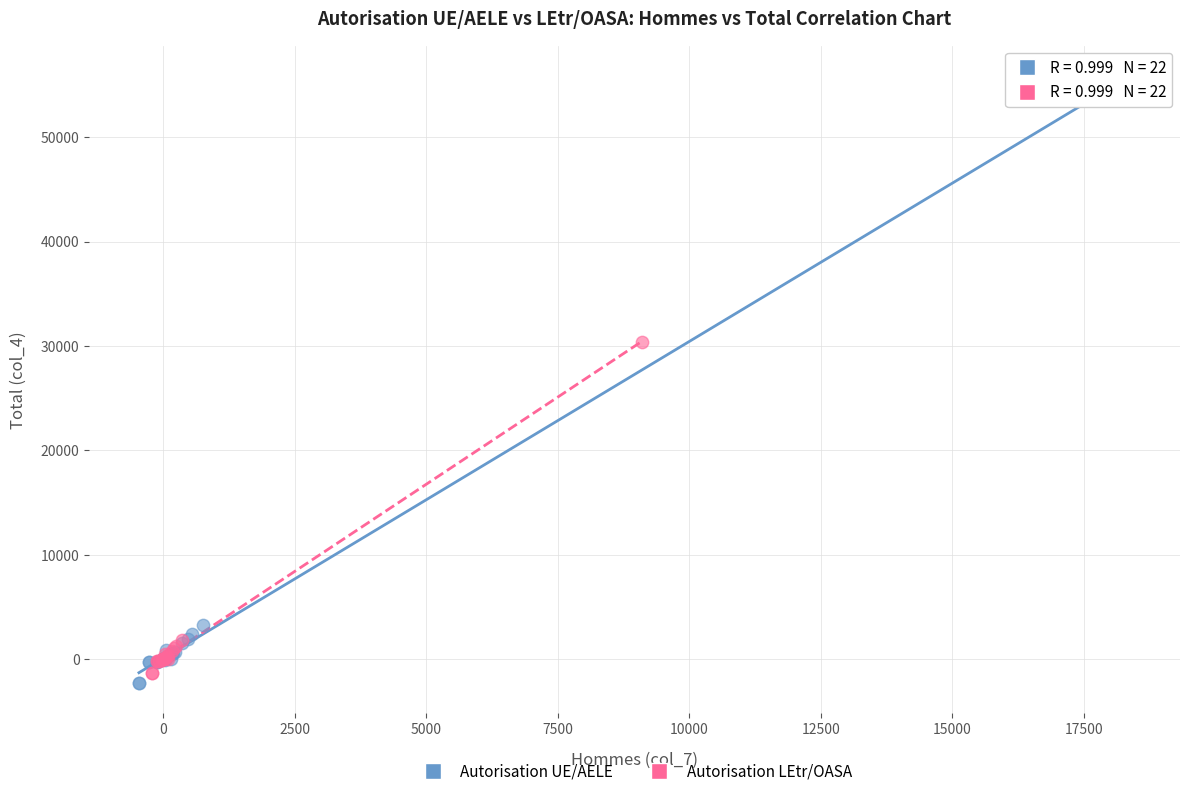

Which series contains the highest Y value?

Autorisation UE/AELE